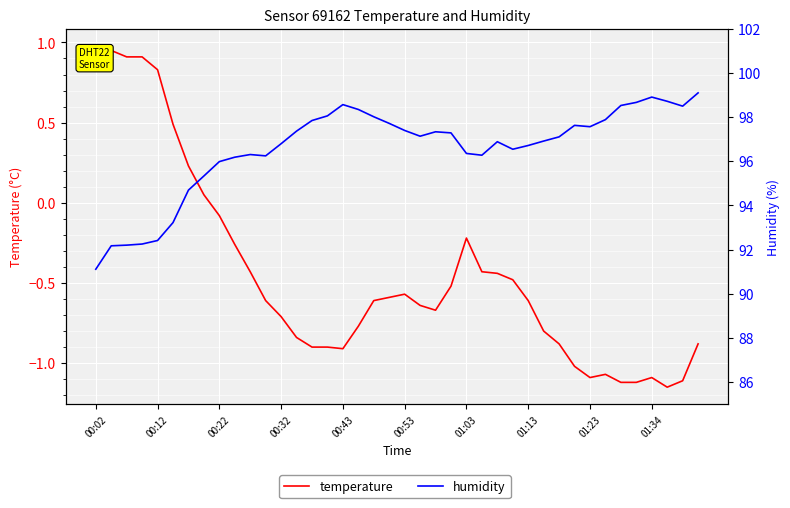

Reading left to right, extract all data points from this chart.

temperature: 1.0	0.9	0.9	0.9	0.8	0.5	0.2	0.1	-0.1	-0.3	-0.4	-0.6	-0.7	-0.8	-0.9	-0.9	-0.9	-0.8	-0.6	-0.6	-0.6	-0.6	-0.7	-0.5	-0.2	-0.4	-0.4	-0.5	-0.6	-0.8	-0.9	-1.0	-1.1	-1.1	-1.1	-1.1	-1.1	-1.1	-1.1	-0.9
humidity: 91.1	92.2	92.2	92.2	92.4	93.2	94.7	95.3	96.0	96.2	96.3	96.2	96.8	97.4	97.8	98.0	98.6	98.3	98.0	97.7	97.4	97.1	97.3	97.3	96.3	96.3	96.9	96.5	96.7	96.9	97.1	97.6	97.6	97.9	98.5	98.7	98.9	98.7	98.5	99.1